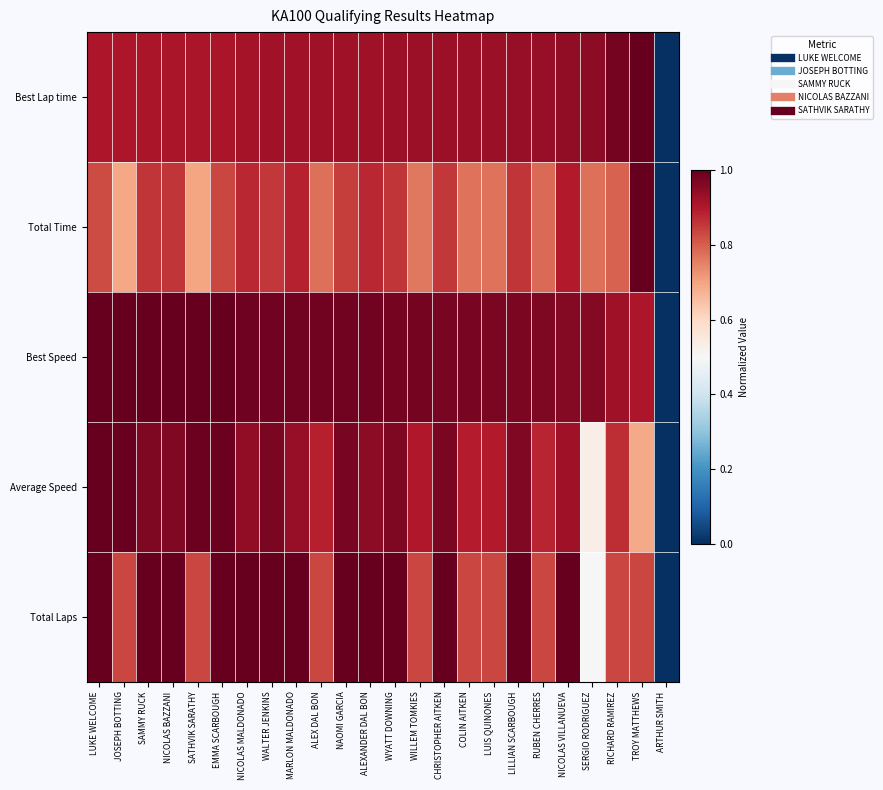

Reading left to right, extract all data points from this chart.

Best Lap time: LUKE WELCOME=0.9	JOSEPH BOTTING=0.9	SAMMY RUCK=0.9	NICOLAS BAZZANI=0.9	SATHVIK SARATHY=0.9	EMMA SCARBOUGH=0.9	NICOLAS MALDONADO=0.9	WALTER JENKINS=0.9	MARLON MALDONADO=0.9	ALEX DAL BON=0.9	NAOMI GARCIA=0.9	ALEXANDER DAL BON=0.9	WYATT DOWNING=0.9	WILLEM TOMKIES=0.9	CHRISTOPHER AITKEN=0.9	COLIN AITKEN=0.9	LUIS QUINONES=0.9	LILLIAN SCARBOUGH=0.9	RUBEN CHERRES=0.9	NICOLAS VILLANUEVA=0.9	SERGIO RODRIGUEZ=0.9	RICHARD RAMIREZ=1.0	TROY MATTHEWS=1.0	ARTHUR SMITH=0.0
Total Time: LUKE WELCOME=0.8	JOSEPH BOTTING=0.7	SAMMY RUCK=0.9	NICOLAS BAZZANI=0.9	SATHVIK SARATHY=0.7	EMMA SCARBOUGH=0.8	NICOLAS MALDONADO=0.9	WALTER JENKINS=0.9	MARLON MALDONADO=0.9	ALEX DAL BON=0.8	NAOMI GARCIA=0.8	ALEXANDER DAL BON=0.9	WYATT DOWNING=0.9	WILLEM TOMKIES=0.8	CHRISTOPHER AITKEN=0.9	COLIN AITKEN=0.8	LUIS QUINONES=0.8	LILLIAN SCARBOUGH=0.9	RUBEN CHERRES=0.8	NICOLAS VILLANUEVA=0.9	SERGIO RODRIGUEZ=0.8	RICHARD RAMIREZ=0.8	TROY MATTHEWS=1.0	ARTHUR SMITH=0.0
Best Speed: LUKE WELCOME=1.0	JOSEPH BOTTING=1.0	SAMMY RUCK=1.0	NICOLAS BAZZANI=1.0	SATHVIK SARATHY=1.0	EMMA SCARBOUGH=1.0	NICOLAS MALDONADO=1.0	WALTER JENKINS=1.0	MARLON MALDONADO=1.0	ALEX DAL BON=1.0	NAOMI GARCIA=1.0	ALEXANDER DAL BON=1.0	WYATT DOWNING=1.0	WILLEM TOMKIES=1.0	CHRISTOPHER AITKEN=1.0	COLIN AITKEN=1.0	LUIS QUINONES=1.0	LILLIAN SCARBOUGH=1.0	RUBEN CHERRES=1.0	NICOLAS VILLANUEVA=1.0	SERGIO RODRIGUEZ=1.0	RICHARD RAMIREZ=0.9	TROY MATTHEWS=0.9	ARTHUR SMITH=0.0
Average Speed: LUKE WELCOME=1.0	JOSEPH BOTTING=1.0	SAMMY RUCK=1.0	NICOLAS BAZZANI=1.0	SATHVIK SARATHY=1.0	EMMA SCARBOUGH=1.0	NICOLAS MALDONADO=0.9	WALTER JENKINS=1.0	MARLON MALDONADO=0.9	ALEX DAL BON=0.9	NAOMI GARCIA=1.0	ALEXANDER DAL BON=0.9	WYATT DOWNING=1.0	WILLEM TOMKIES=0.9	CHRISTOPHER AITKEN=1.0	COLIN AITKEN=0.9	LUIS QUINONES=0.9	LILLIAN SCARBOUGH=1.0	RUBEN CHERRES=0.9	NICOLAS VILLANUEVA=0.9	SERGIO RODRIGUEZ=0.5	RICHARD RAMIREZ=0.9	TROY MATTHEWS=0.7	ARTHUR SMITH=0.0
Total Laps: LUKE WELCOME=1.0	JOSEPH BOTTING=0.8	SAMMY RUCK=1.0	NICOLAS BAZZANI=1.0	SATHVIK SARATHY=0.8	EMMA SCARBOUGH=1.0	NICOLAS MALDONADO=1.0	WALTER JENKINS=1.0	MARLON MALDONADO=1.0	ALEX DAL BON=0.8	NAOMI GARCIA=1.0	ALEXANDER DAL BON=1.0	WYATT DOWNING=1.0	WILLEM TOMKIES=0.8	CHRISTOPHER AITKEN=1.0	COLIN AITKEN=0.8	LUIS QUINONES=0.8	LILLIAN SCARBOUGH=1.0	RUBEN CHERRES=0.8	NICOLAS VILLANUEVA=1.0	SERGIO RODRIGUEZ=0.5	RICHARD RAMIREZ=0.8	TROY MATTHEWS=0.8	ARTHUR SMITH=0.0